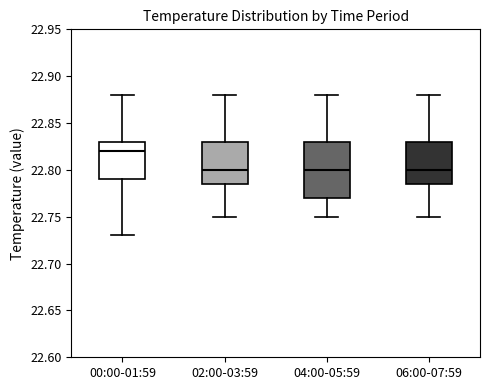

Where does the upper whisker of the box for 06:00-07:59 end on the y-axis? The values are not printed on the chart, so give them approximately, as read against the axis.

22.880